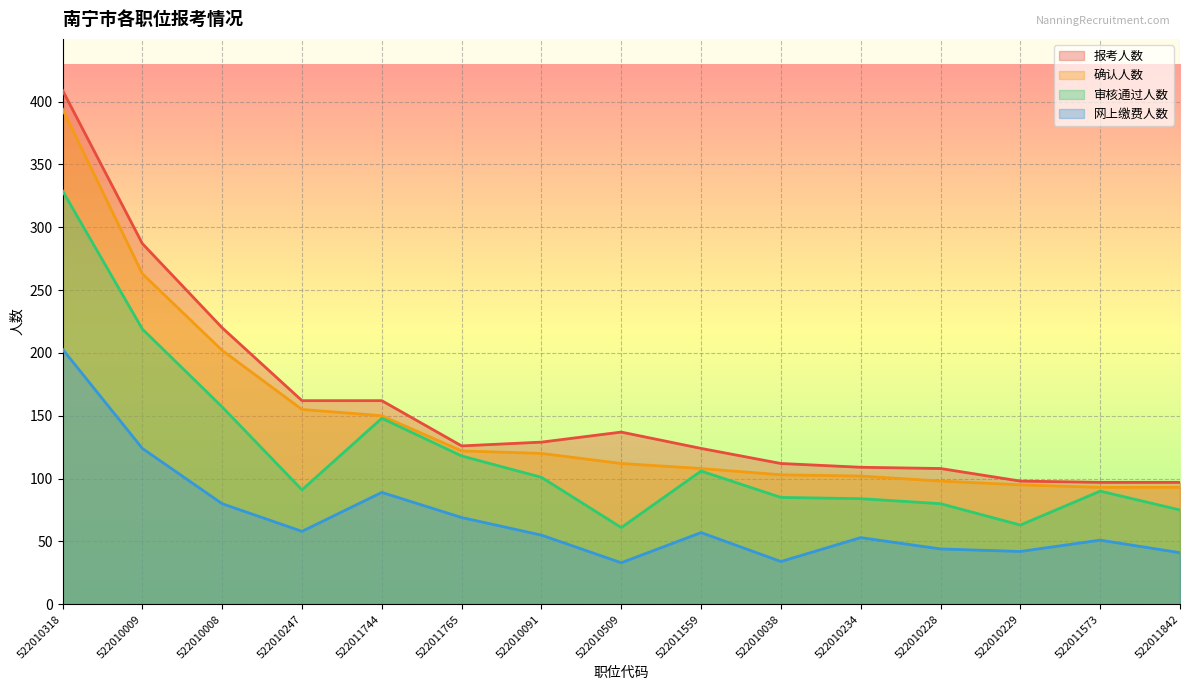

What is the approximate value of 审核通过人数 at 522011744?

148